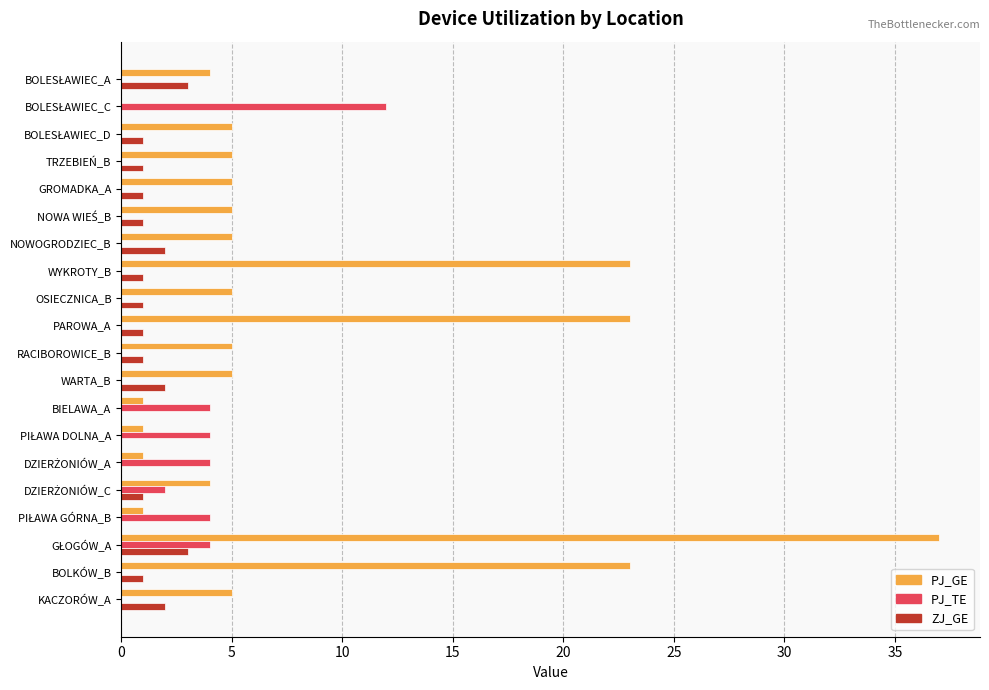

The value of ZJ_GE at NOWOGRODZIEC_B is 2. True or false?

True